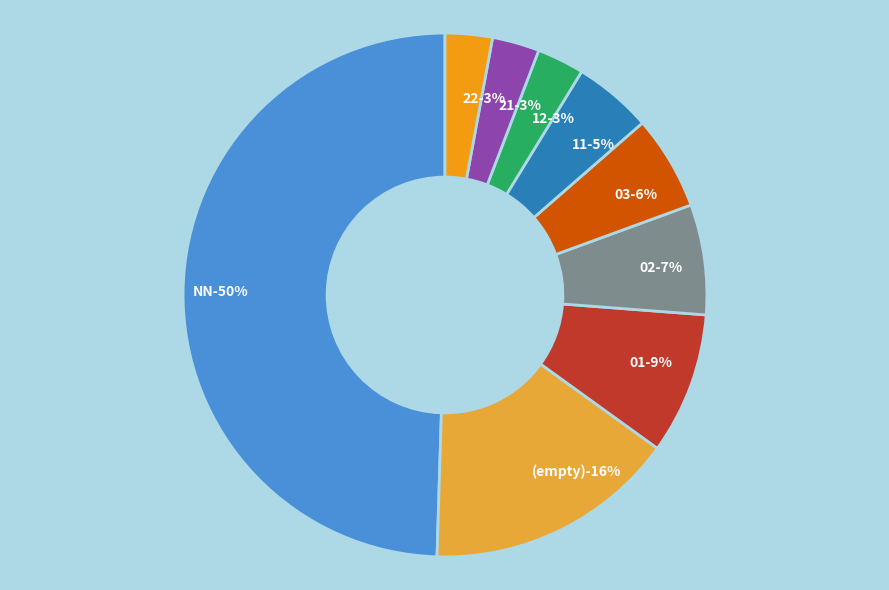

Count the number of slices in the pie.

9